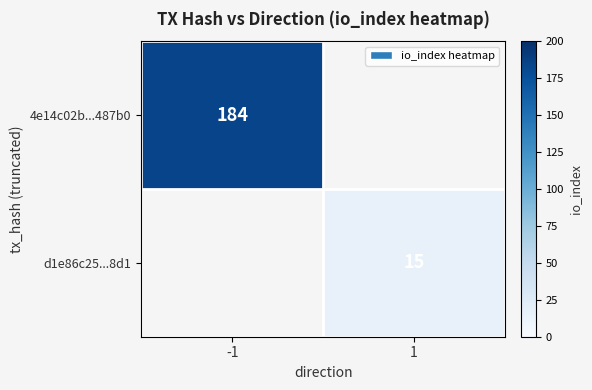

Is it true that d1e86c25...8d1 equals 21.1 at 1?

False